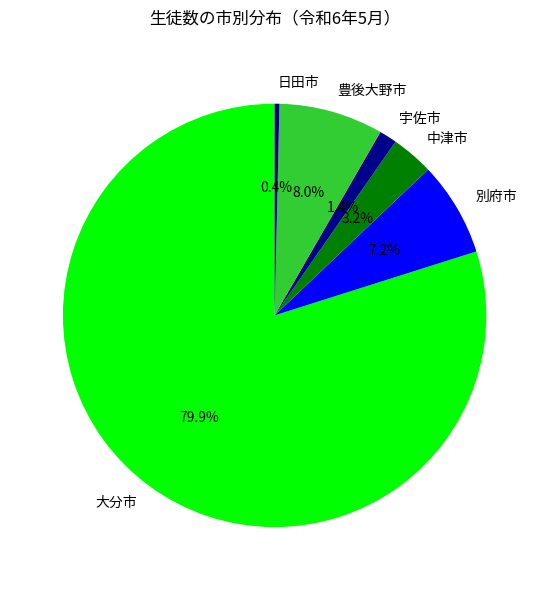

To the nearest percent, what percentage of the pie is 宇佐市?

1%